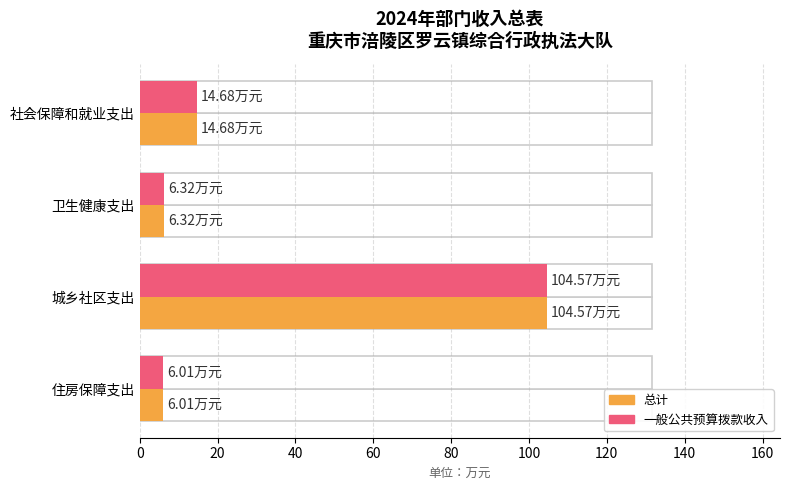

What are all the series names shown in the legend?

总计, 一般公共预算拨款收入